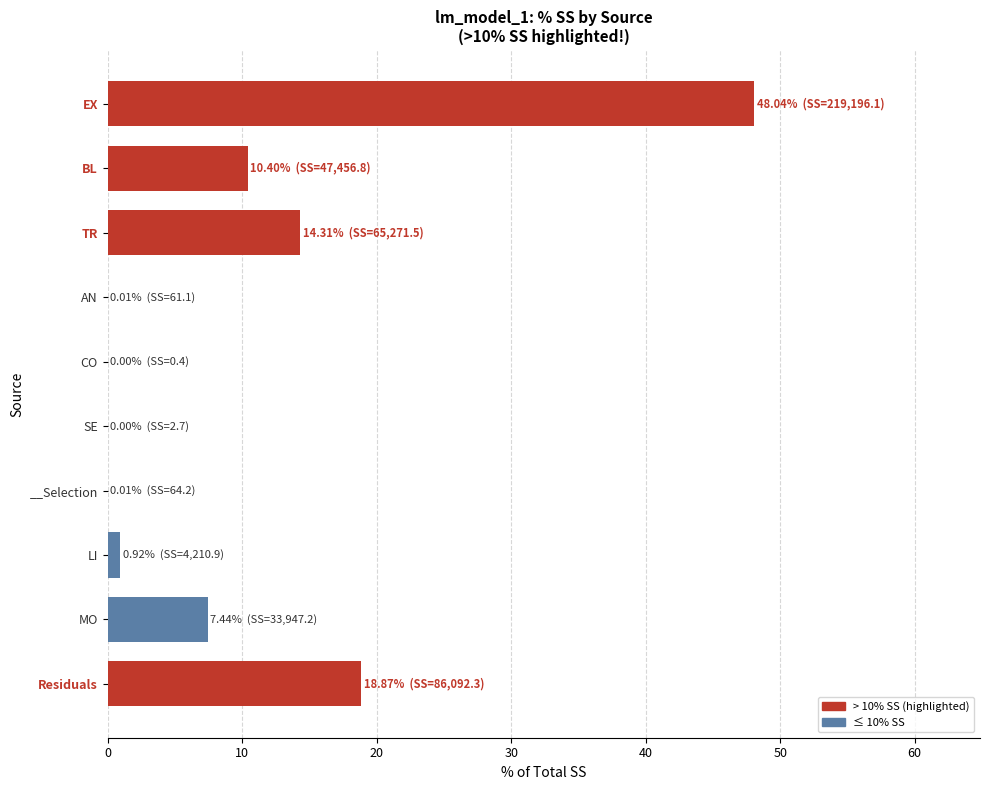

What is the average value?

10.0